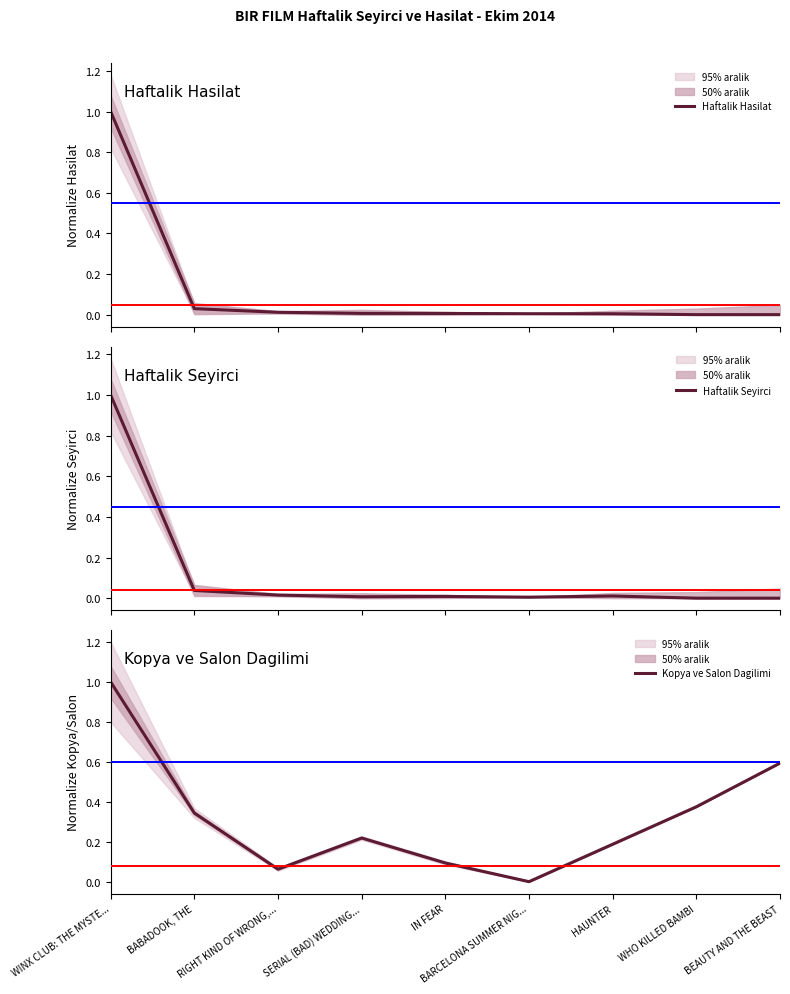

Is the value of Haftalik Seyirci at IN FEAR greater than the value of Haftalik Hasilat at RIGHT KIND OF WRONG,...?

No